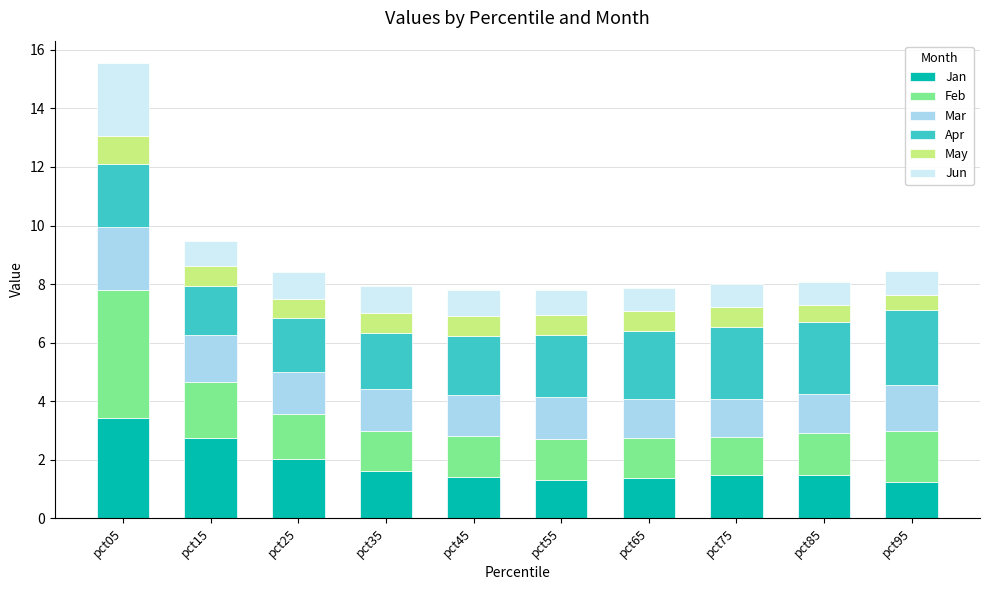

Read the Jan value at pct05.

3.4